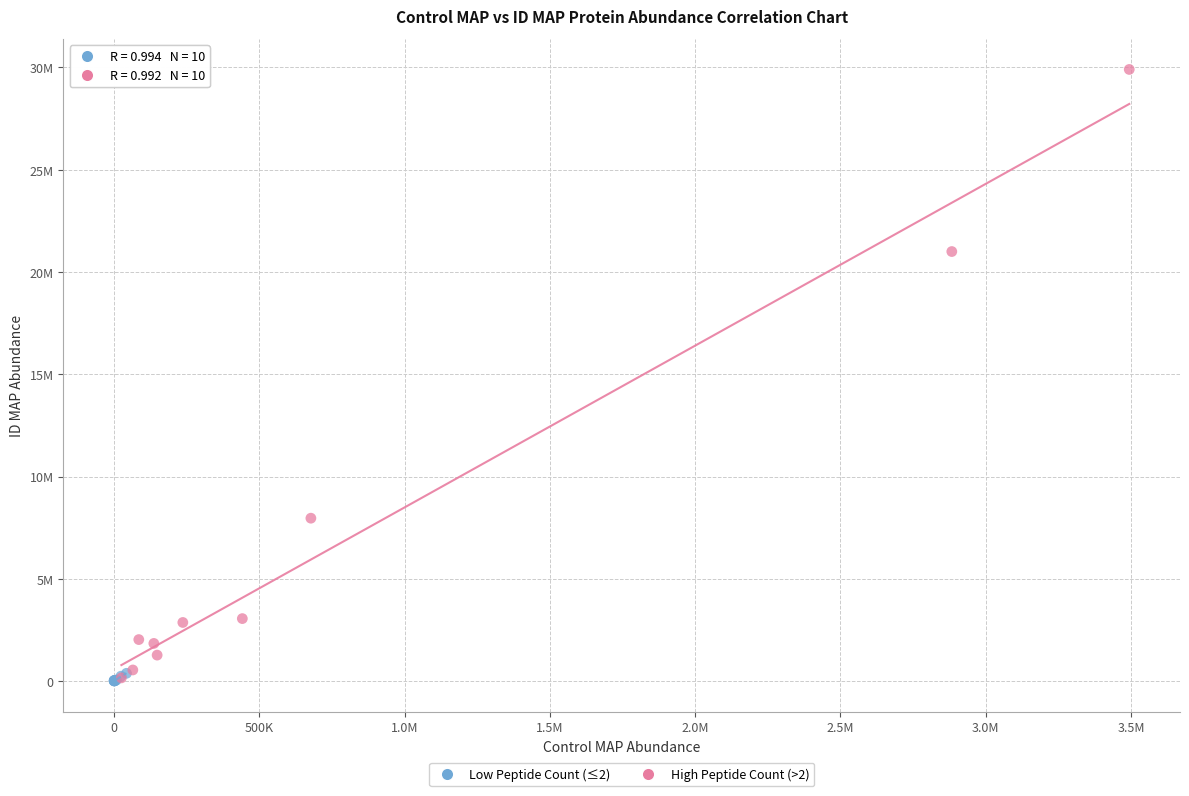

Which series contains the highest Y value?

High Peptide Count (>2)